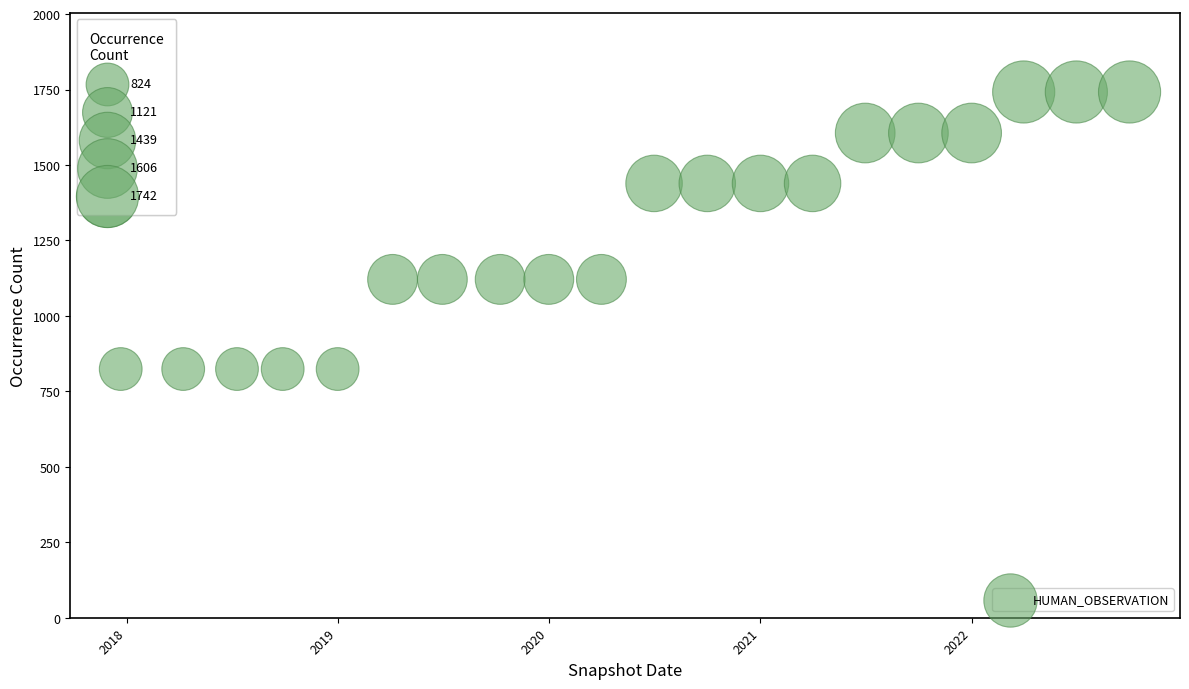

What is the range of X values (max minus min)?

1744